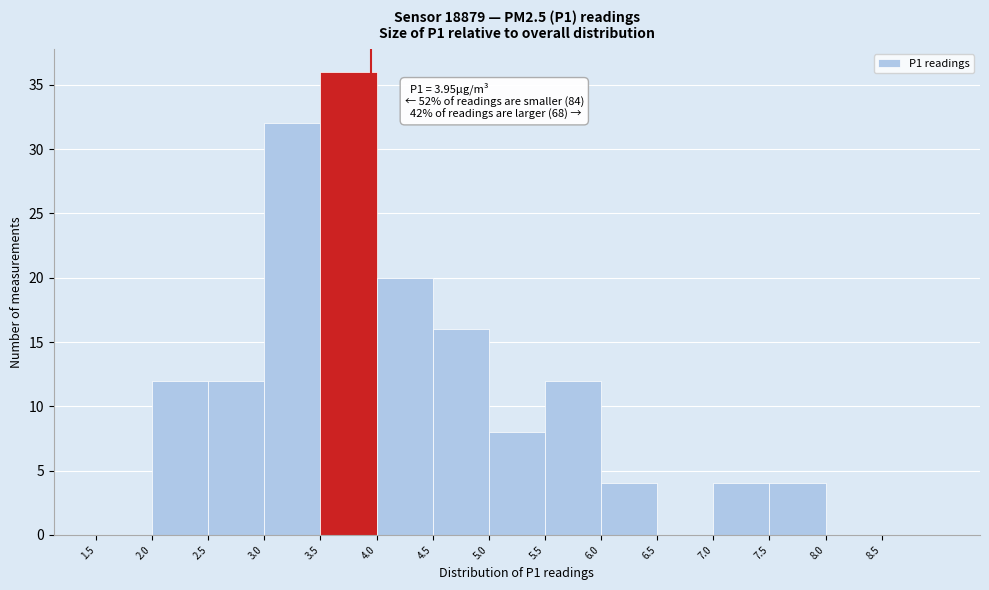

Over which range of the x-axis is the bar tallest?

3.5 to 4.0